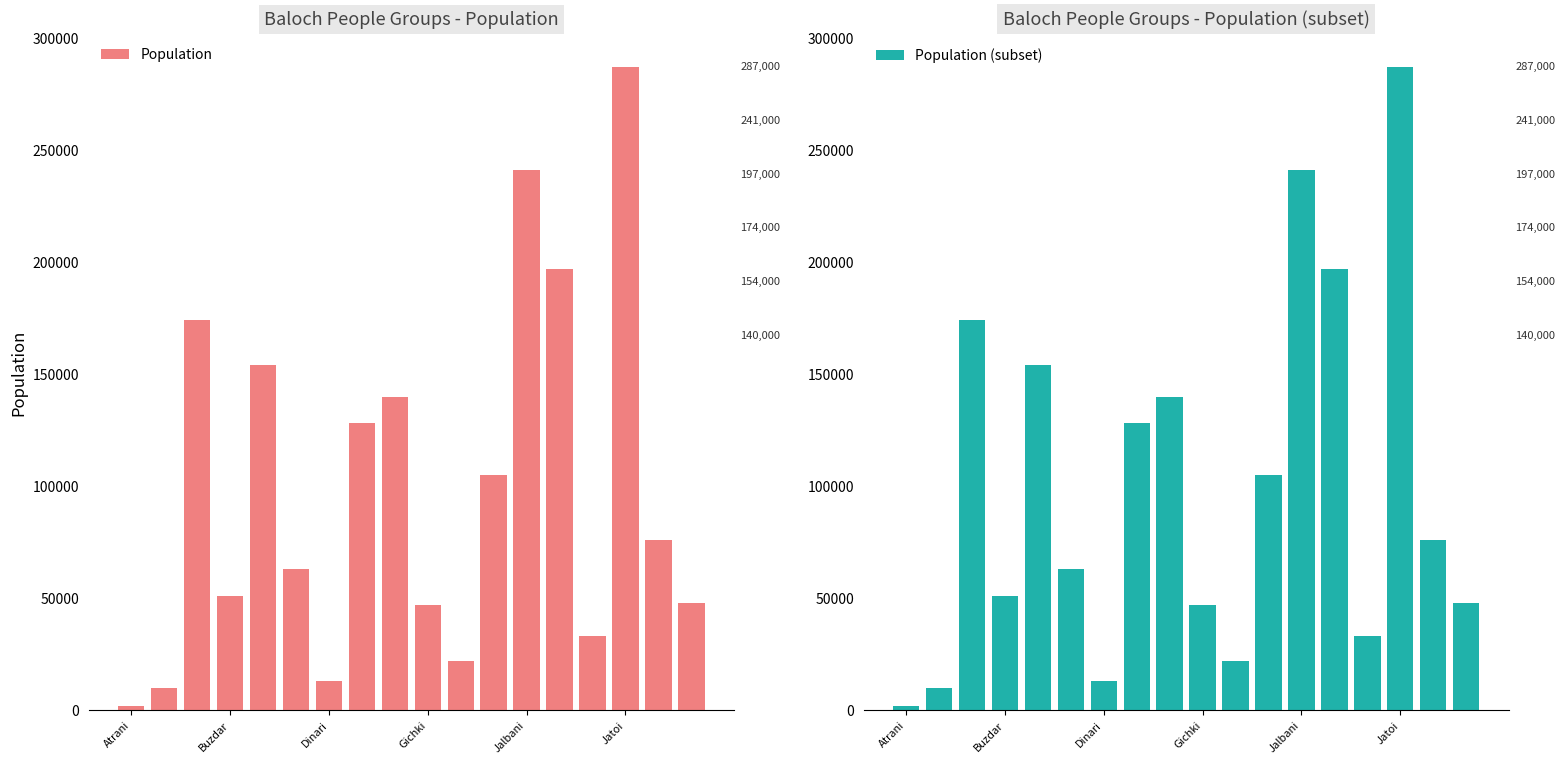

Does the chart contain stacked bars?

No